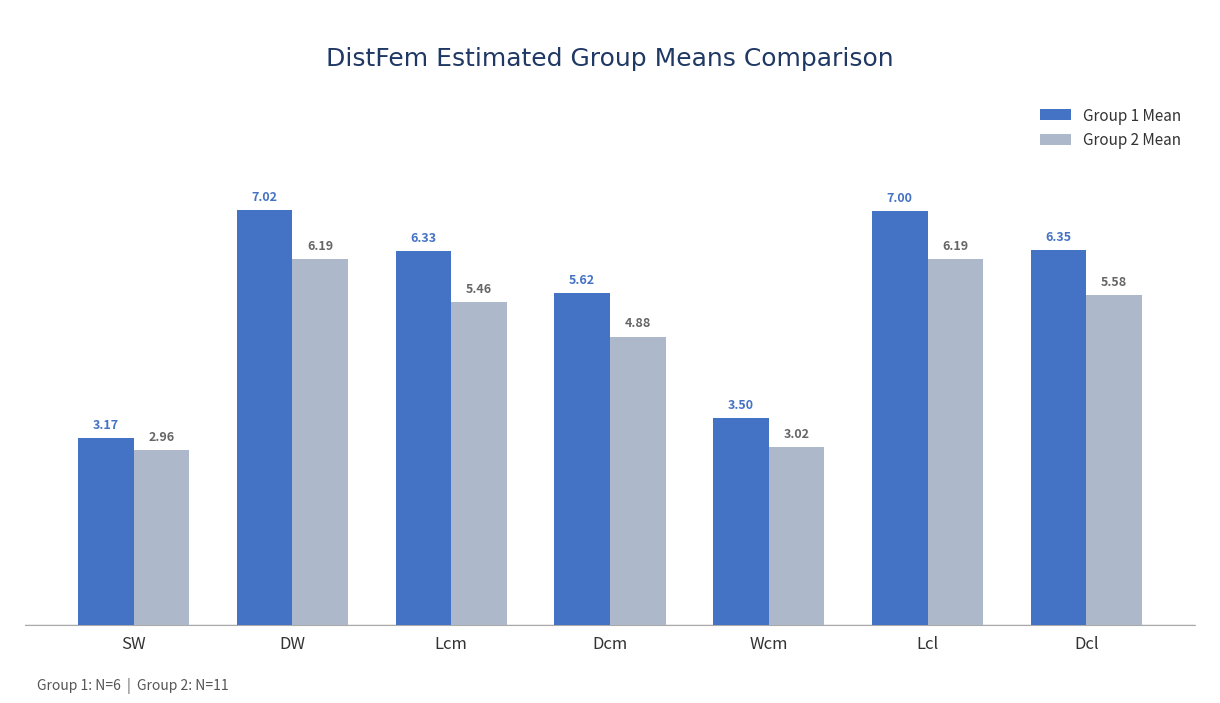

Rank the series at Dcm from lowest to highest value.

Group 2 Mean, Group 1 Mean